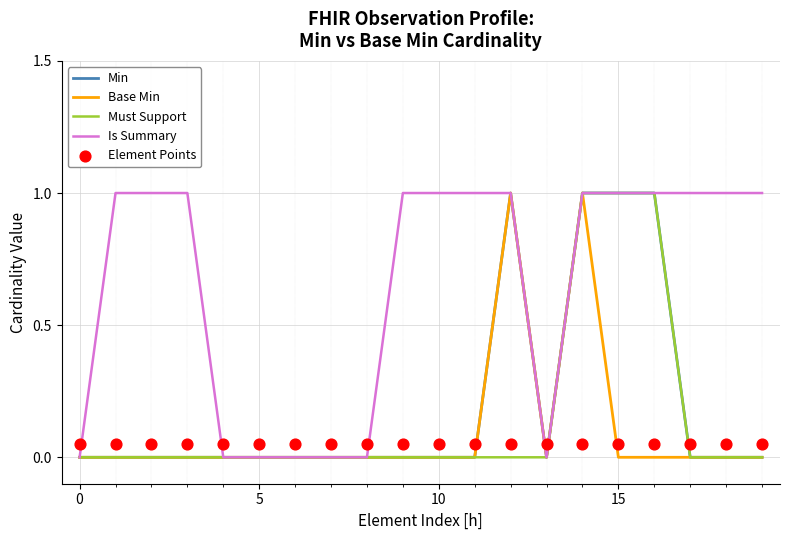

What are all the series names shown in the legend?

Min, Base Min, Must Support, Is Summary, Element Points